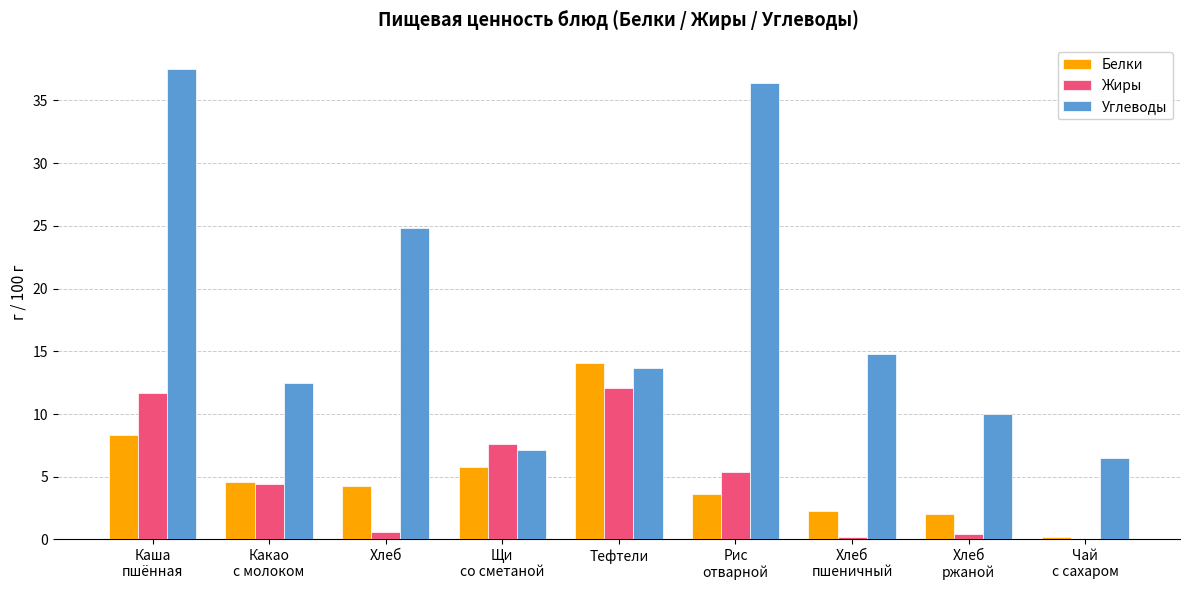

What is the highest value of the Углеводы series?

37.5